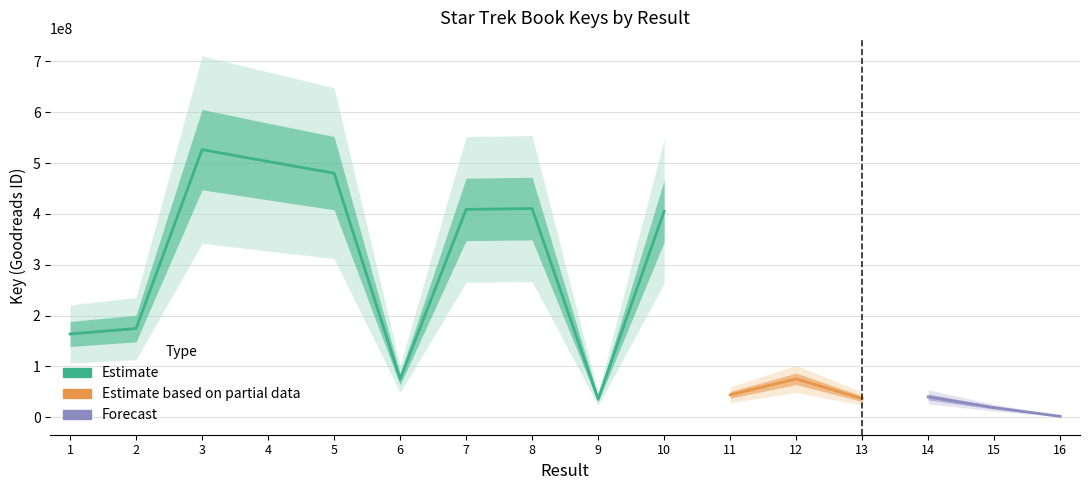

Where is the data nearest to the value 264264999?

2